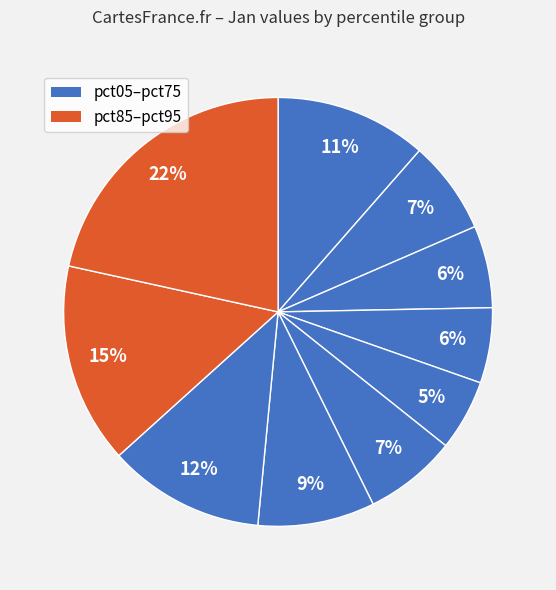

How many slices are in this pie chart?

10